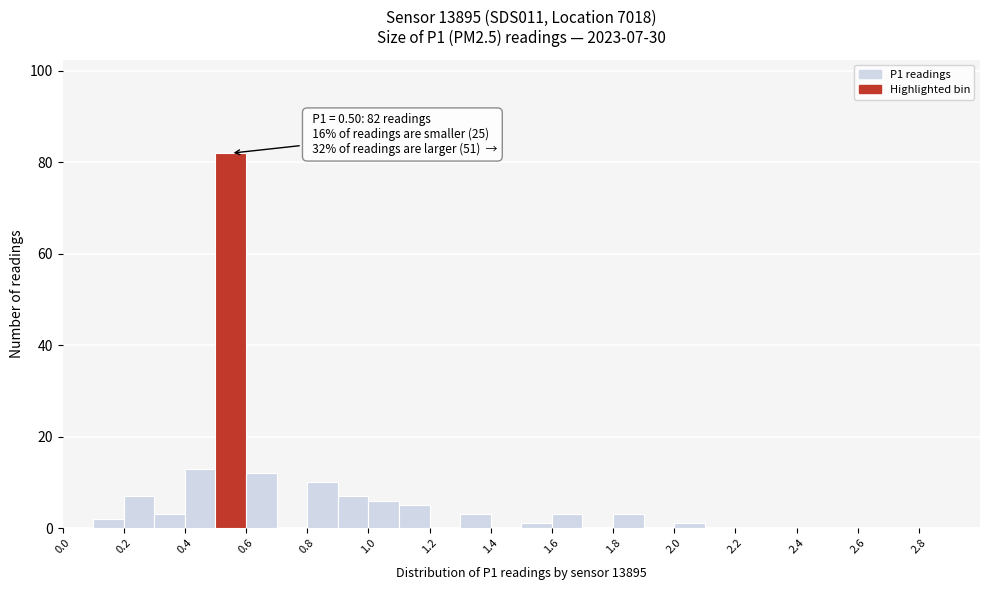

Over which range of the x-axis is the bar tallest?

0.5 to 0.6